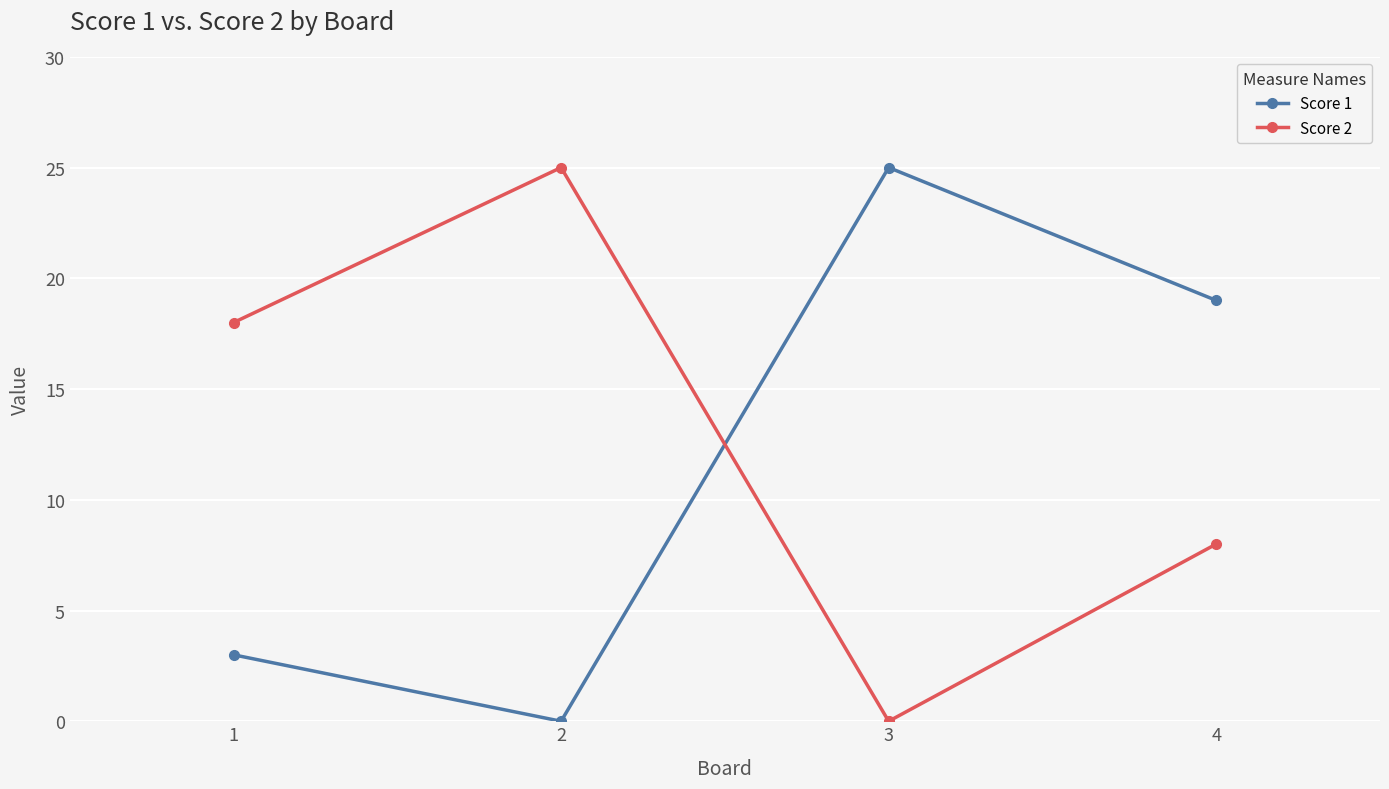

At which label does Score 1 reach its minimum?

2